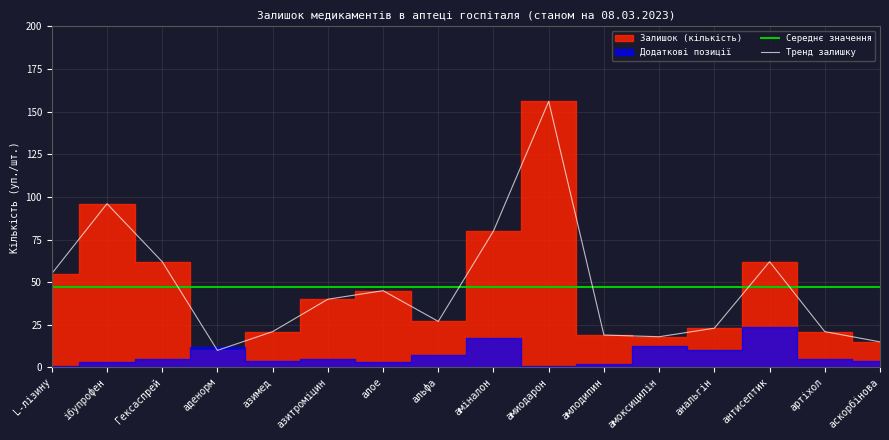

What value does the data have at аденорм?

10